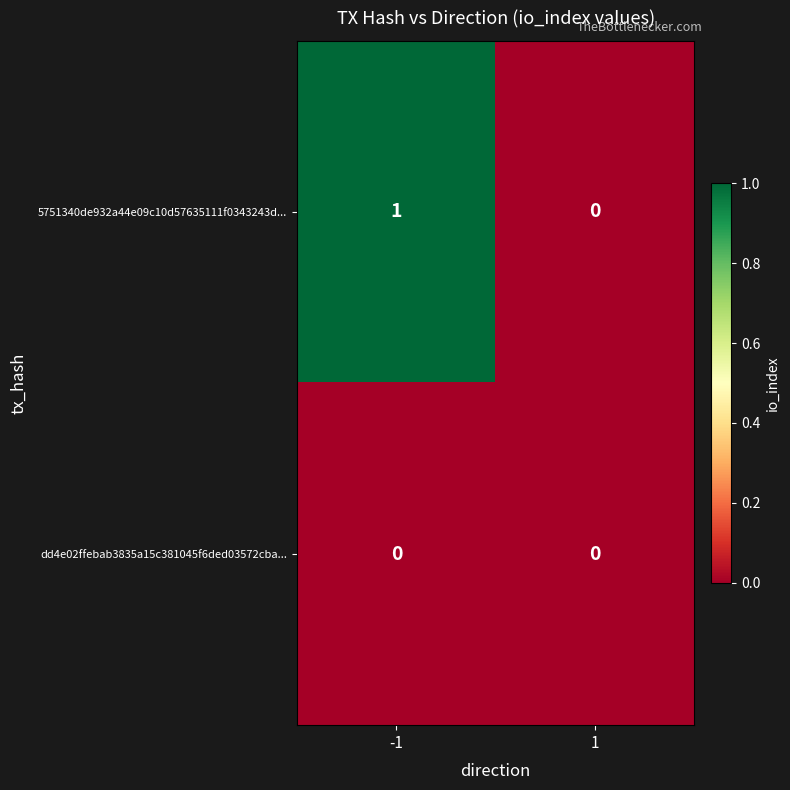

What is the difference between the highest and lowest values at -1?

1